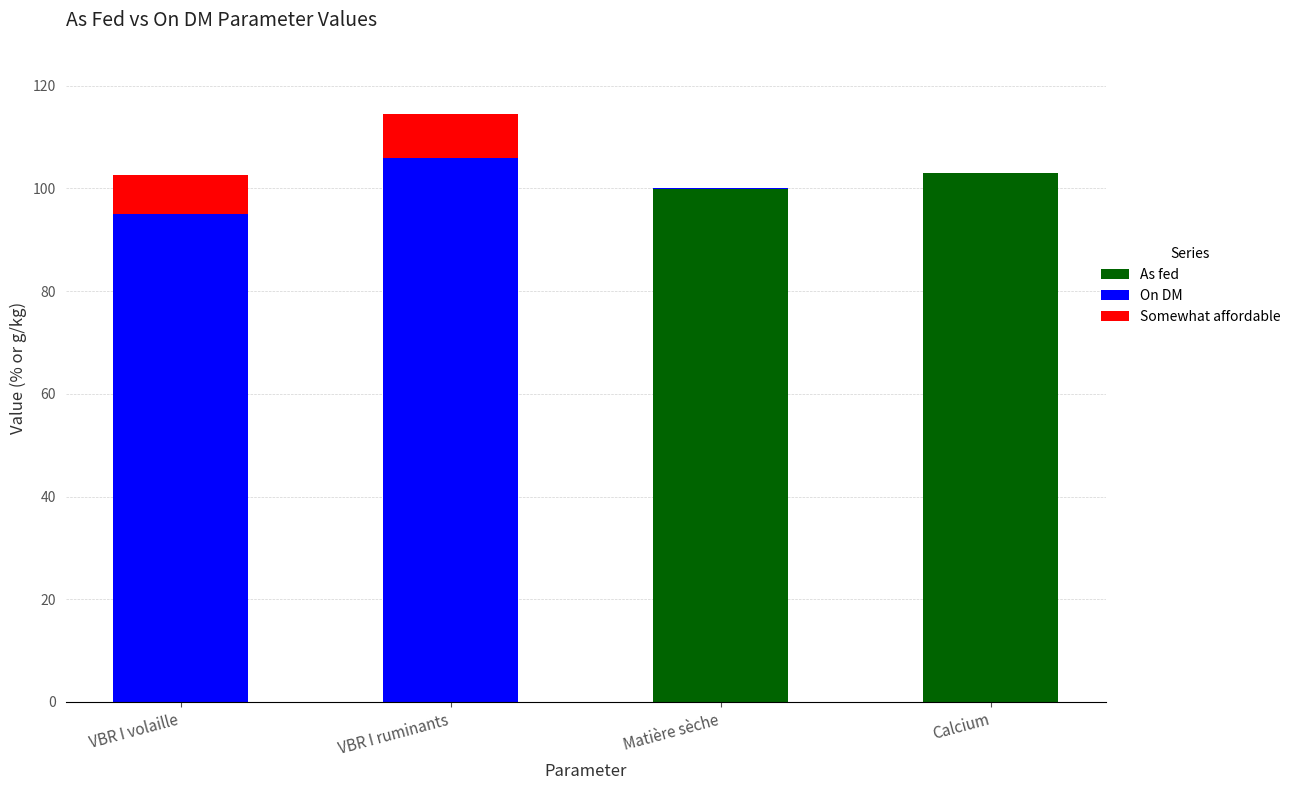

The value of As fed at VBR I ruminants is -64.0. True or false?

False